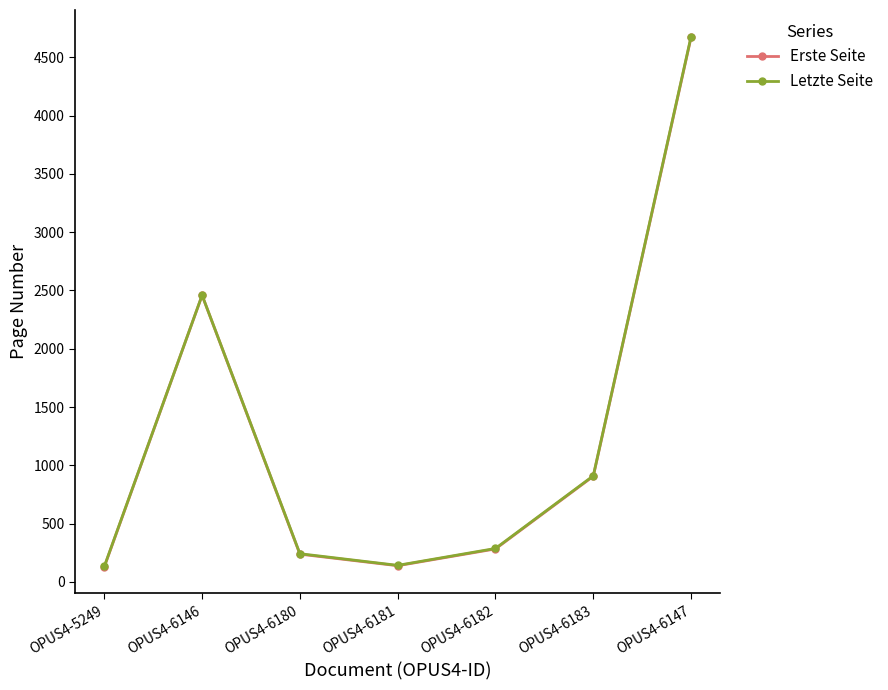

True or false: Letzte Seite and Erste Seite cross at least once.

False